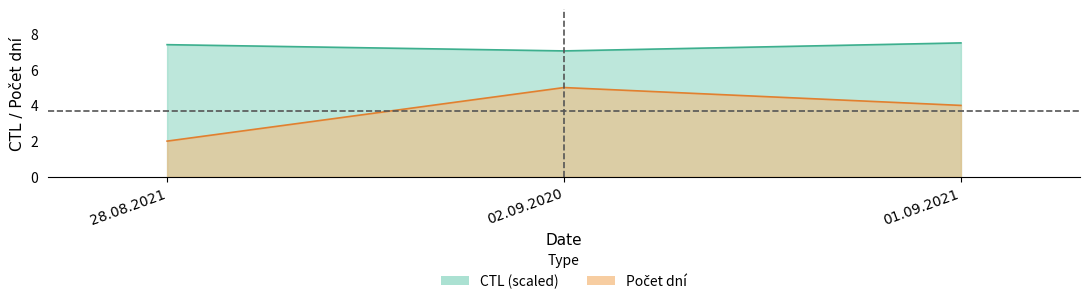

List the series in order of their overall mean, lowest first.

Počet dní, CTL